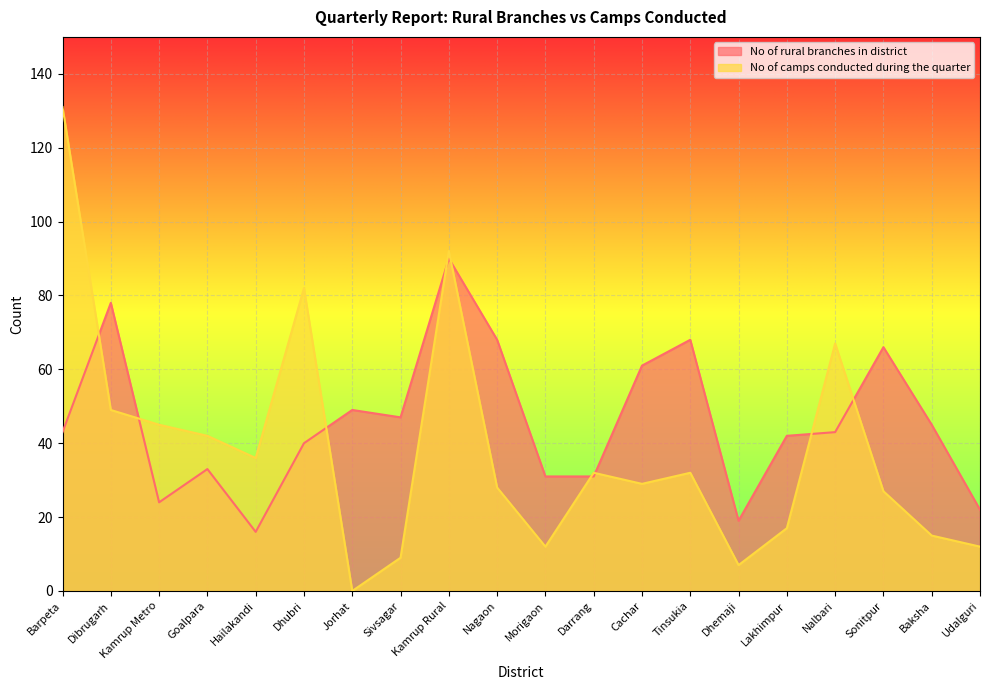

What are all the series names shown in the legend?

No of rural branches in district, No of camps conducted during the quarter